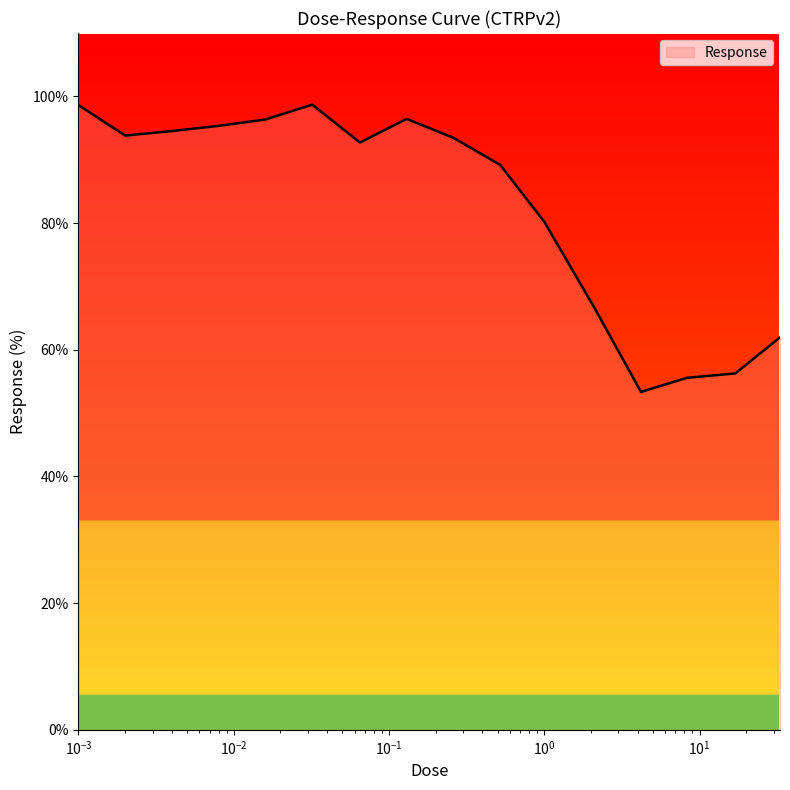

Does the chart display data point markers on the line(s)?

No